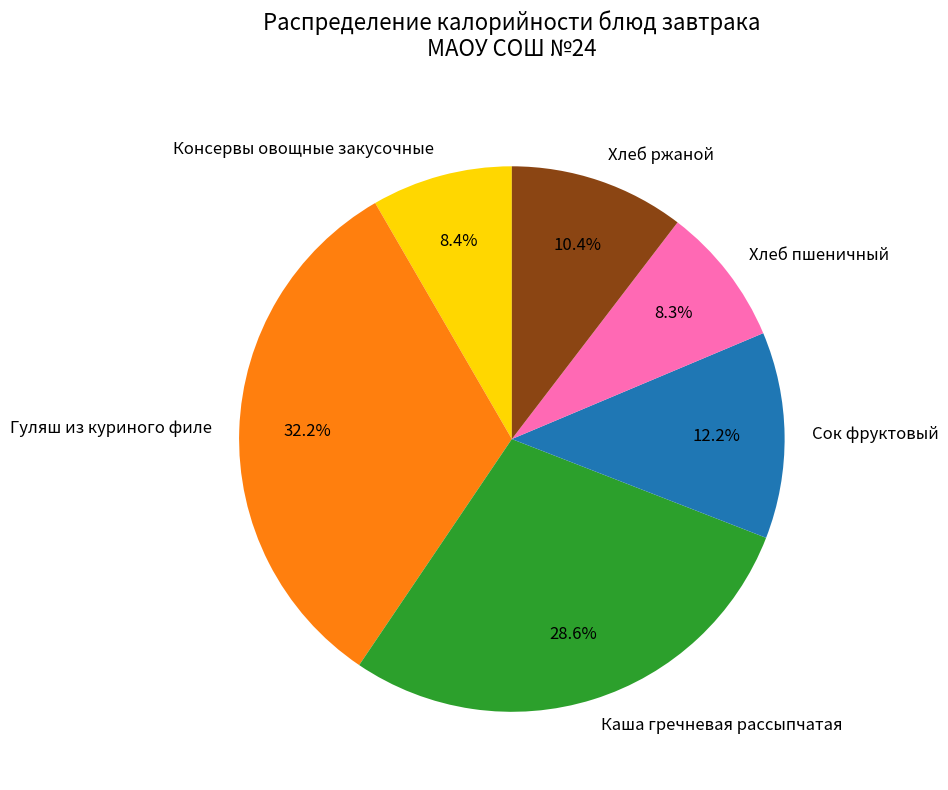

True or false: Сок фруктовый accounts for 12% of the total.

True